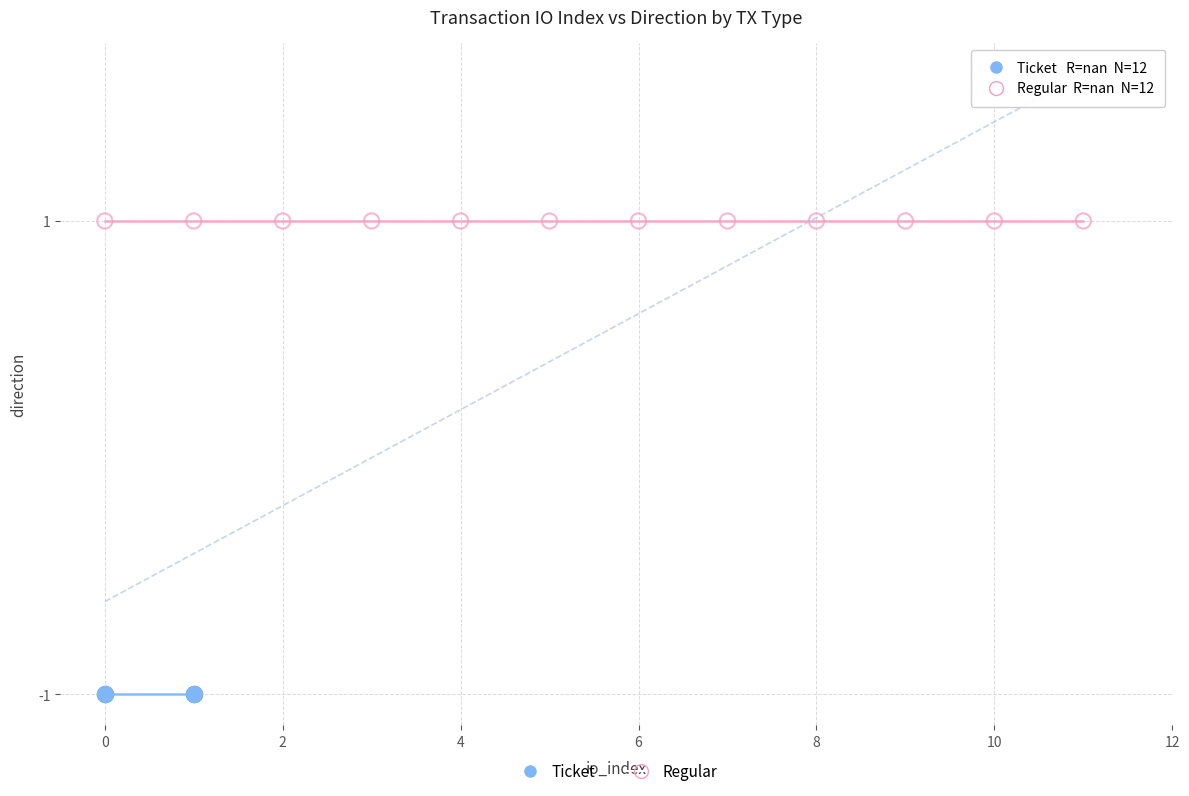

Which series contains the lowest Y value?

Ticket